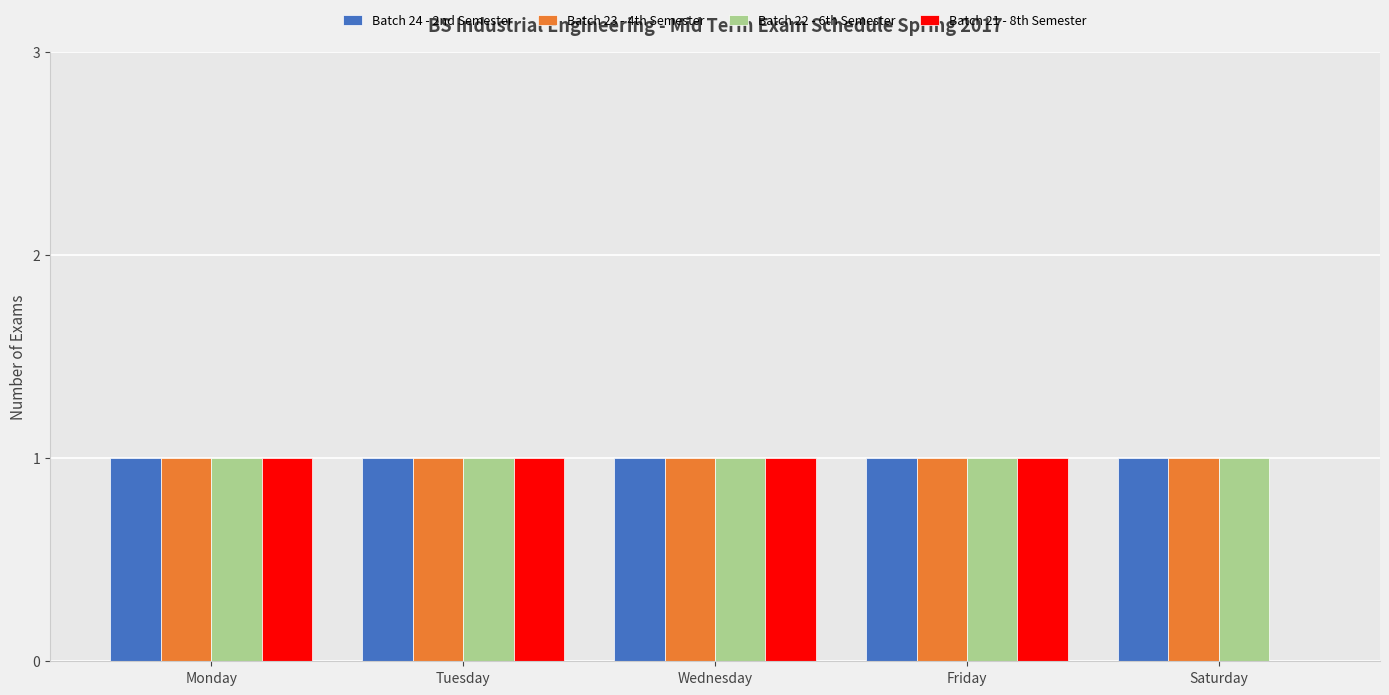

The Batch 24 - 2nd Semester series shows 1 at Monday. True or false?

True